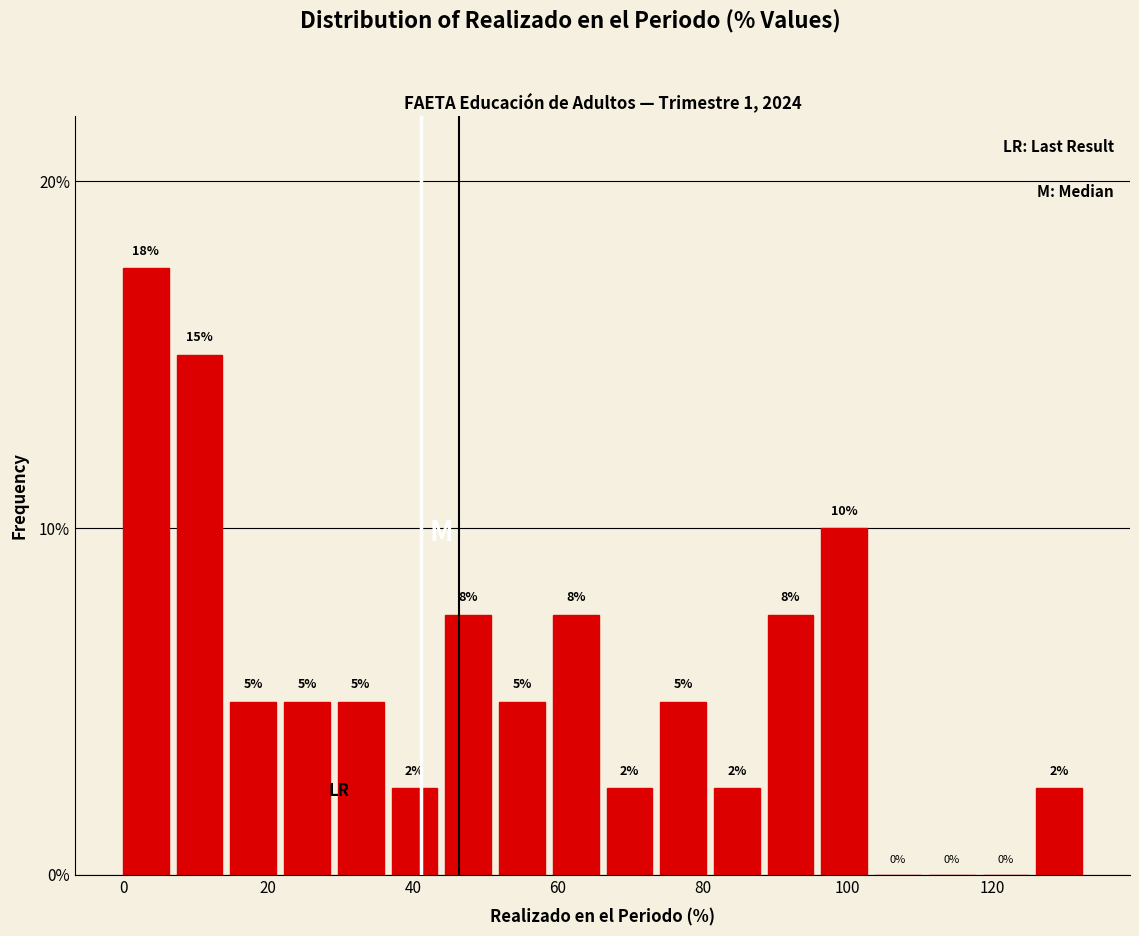

Read against the x-axis, roughly where is the centre of the tallest bar?

4